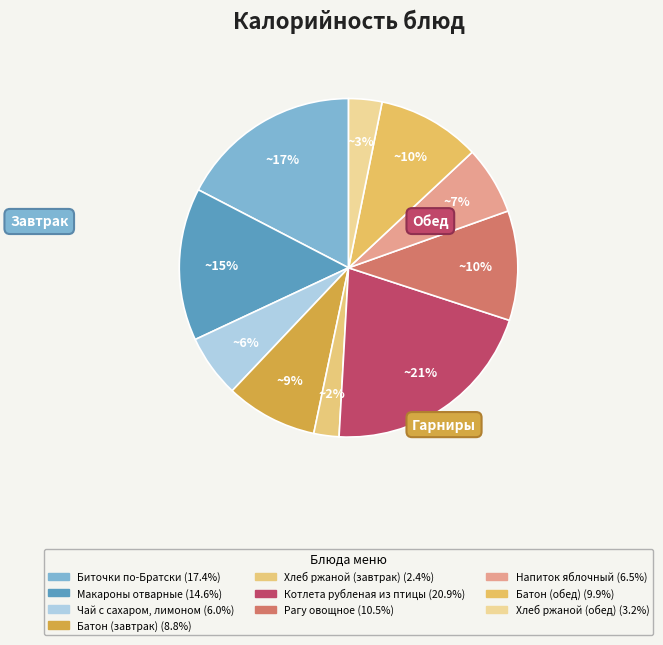

Count the number of slices in the pie.

10